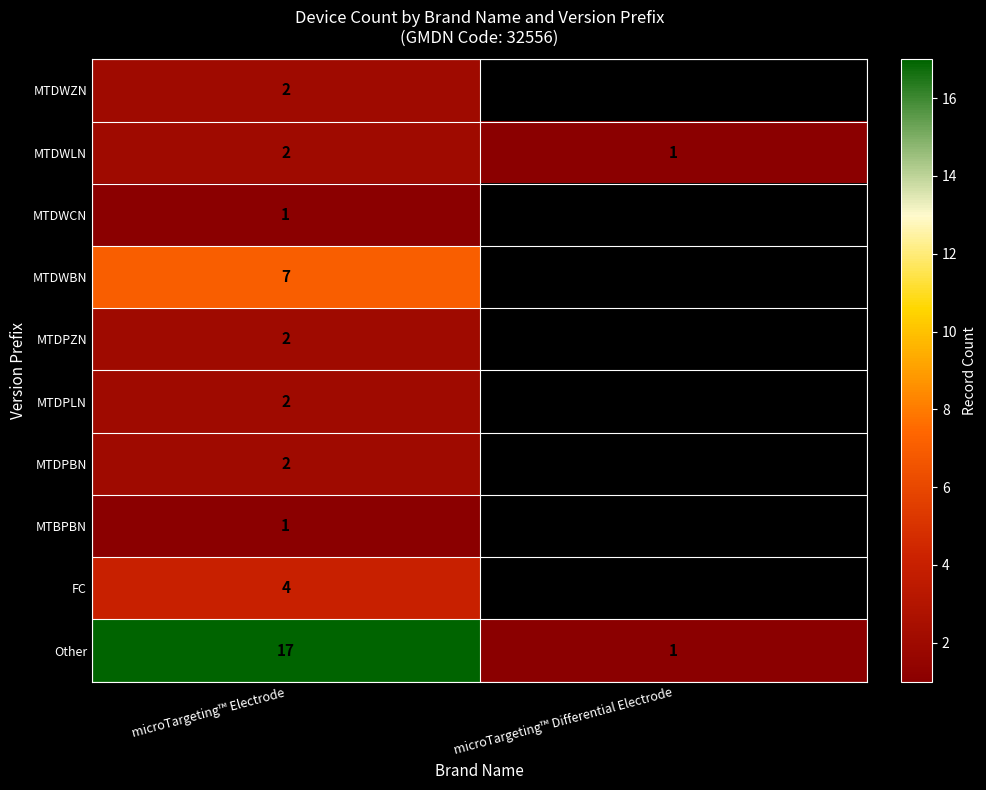

What is the smallest value displayed?

1.0